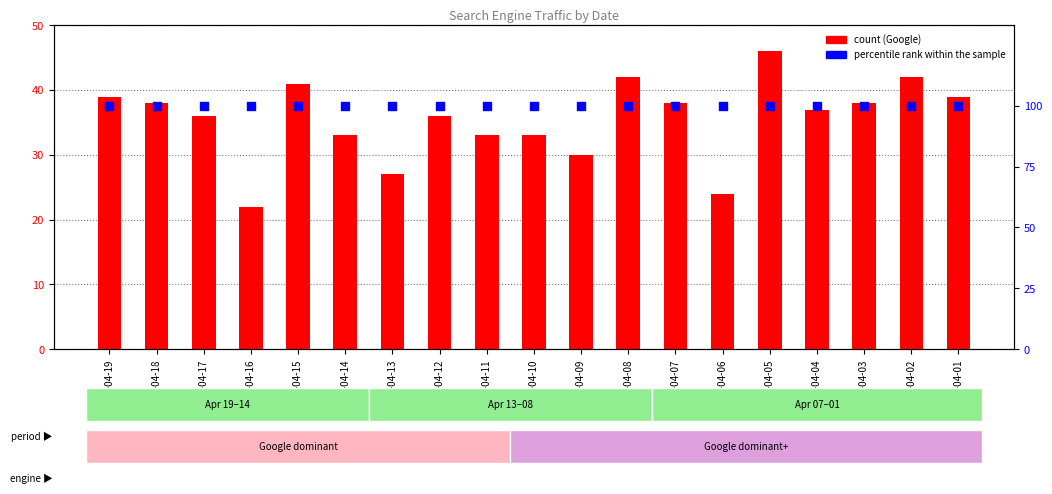

Which series has the largest Y range (max minus min)?

Google